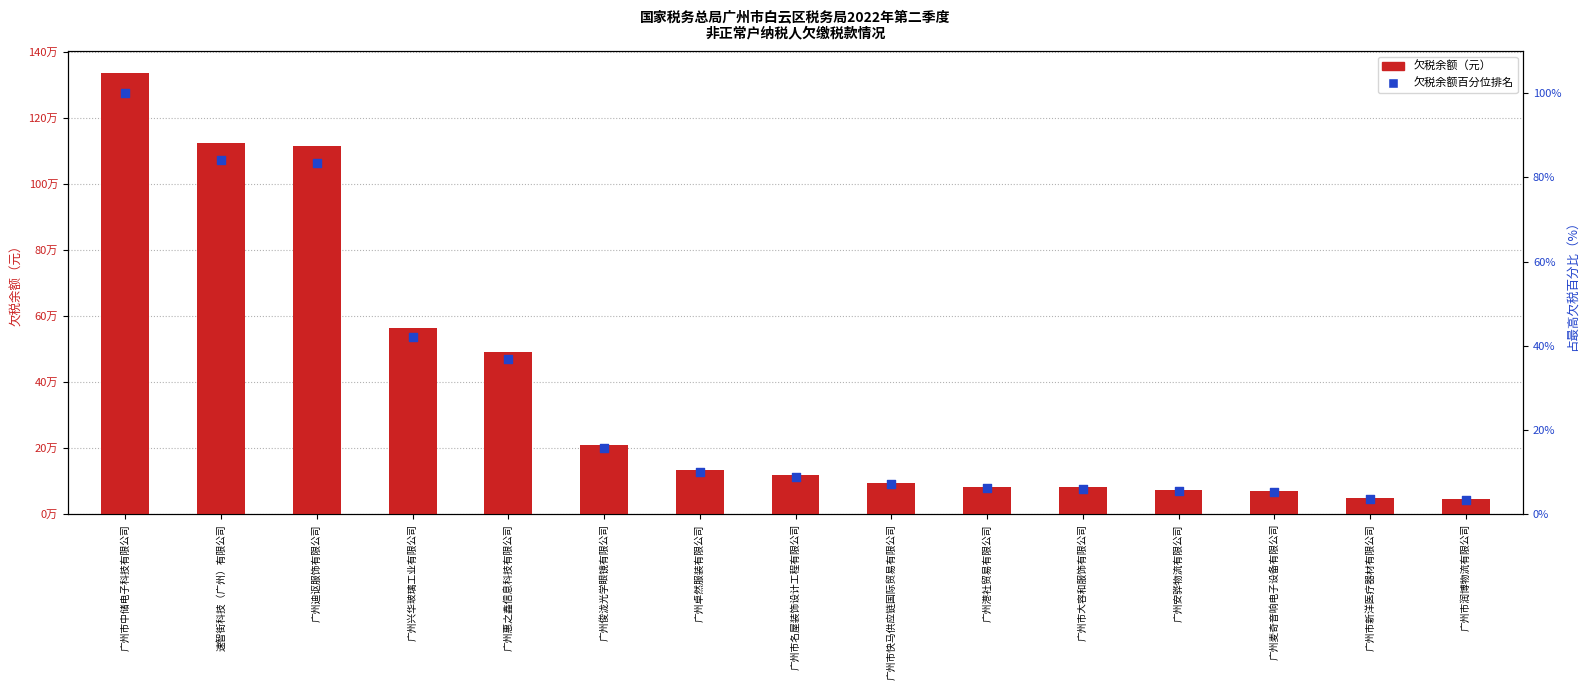

Is the value of 当期新增欠税占比 at 广州市中储电子科技有限公司 greater than the value of 欠税余额（元） at 广州迪讴服饰有限公司?

No